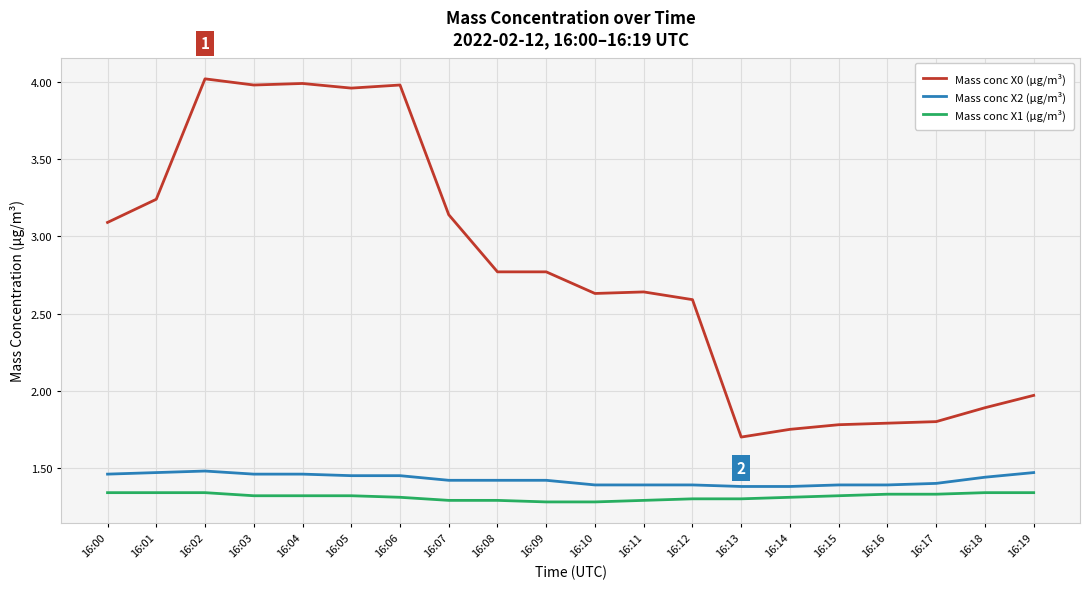

The value of Mass conc X1 (μg/m³) at 16:18 is 1.3. True or false?

True